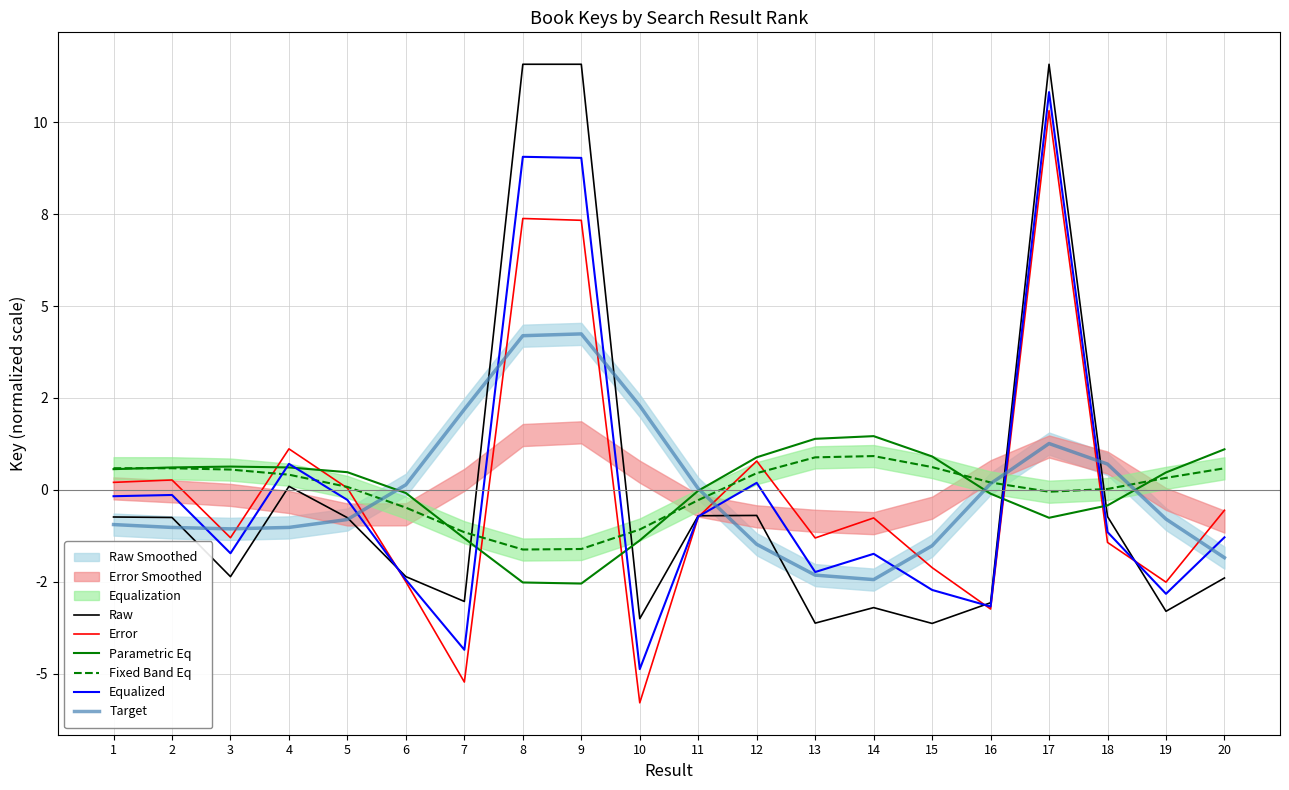

Rank the series by their maximum value, from lowest to highest.

Fixed Band Eq, Parametric Eq, Target, Error, Equalized, Raw